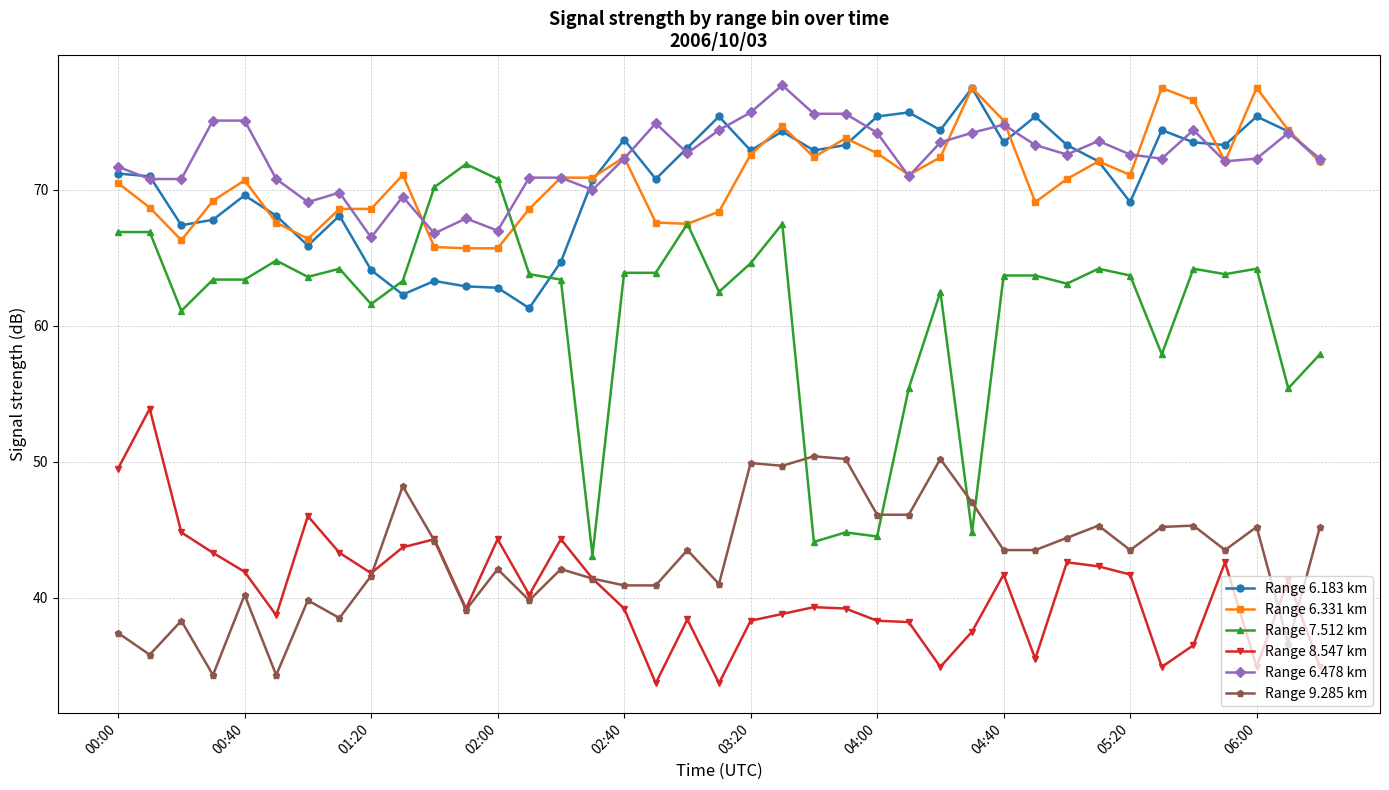

Which series has the widest spread of values?

Range 7.512 km